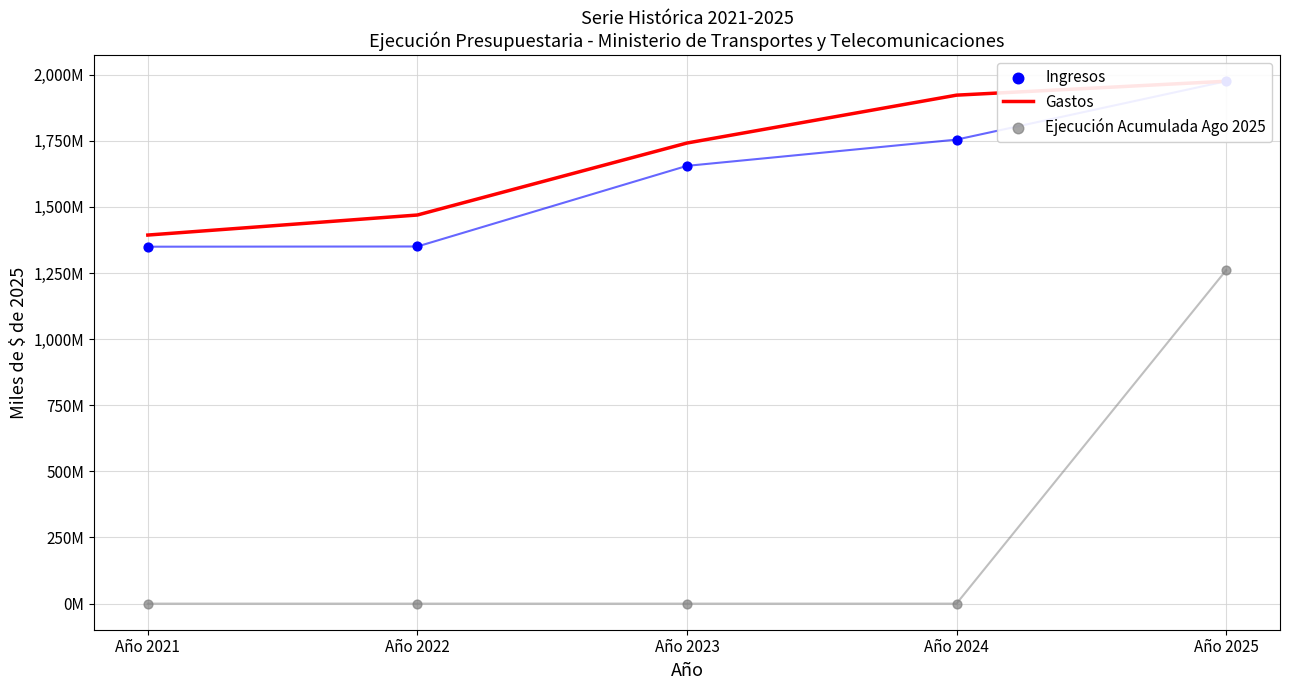

Which series has the widest spread of Y values?

Ejecución Acumulada Ago 2025